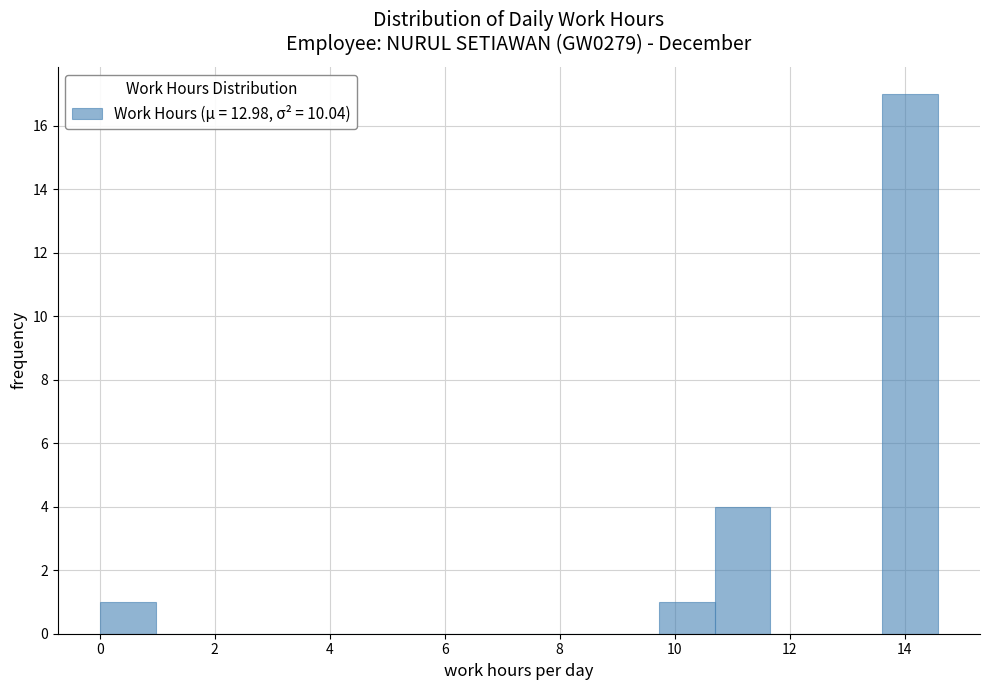

Which range on the x-axis has the tallest bar?

13.6 to 14.6